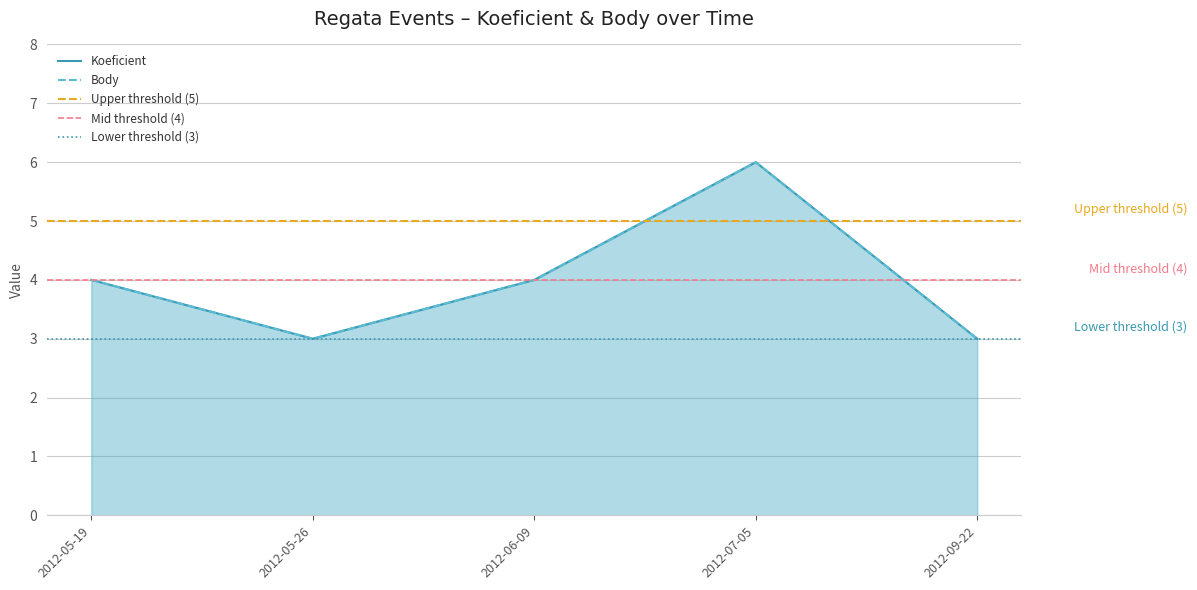

What is the lowest value of the Koeficient series?

3